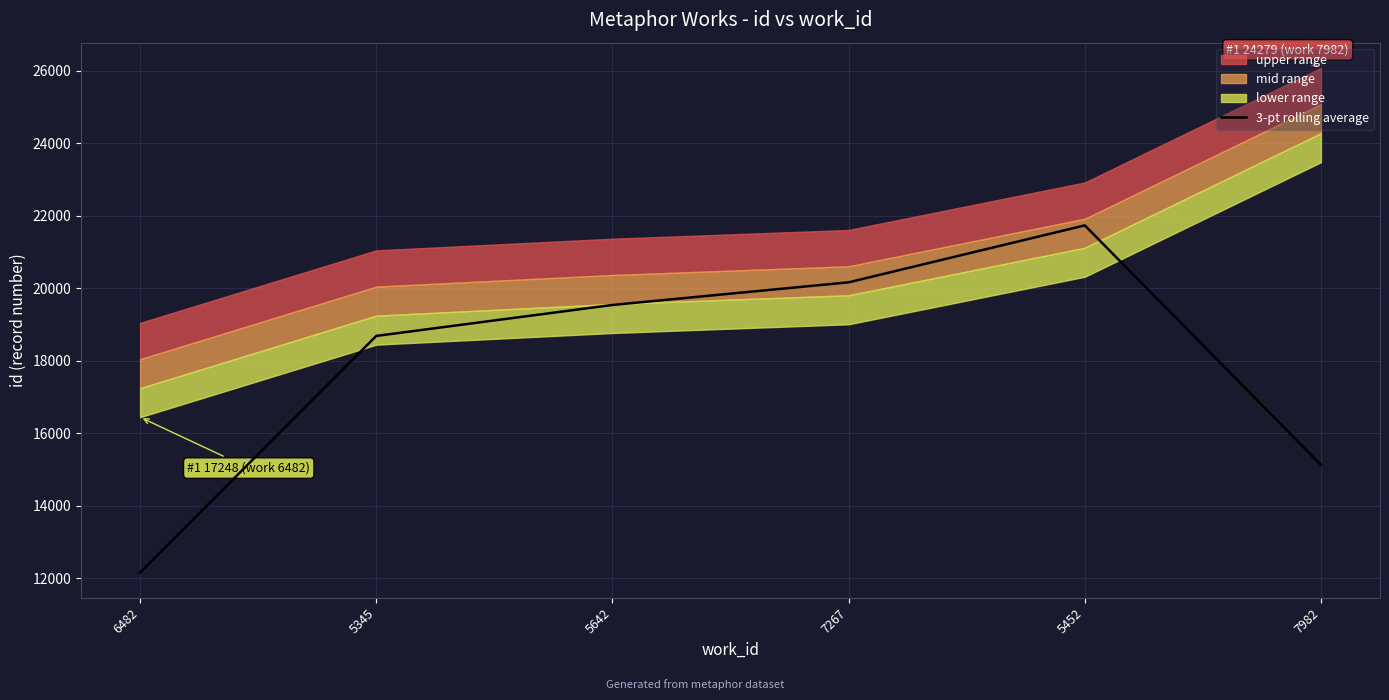

What is the change in value from 5642 to 7982?

-4409.3